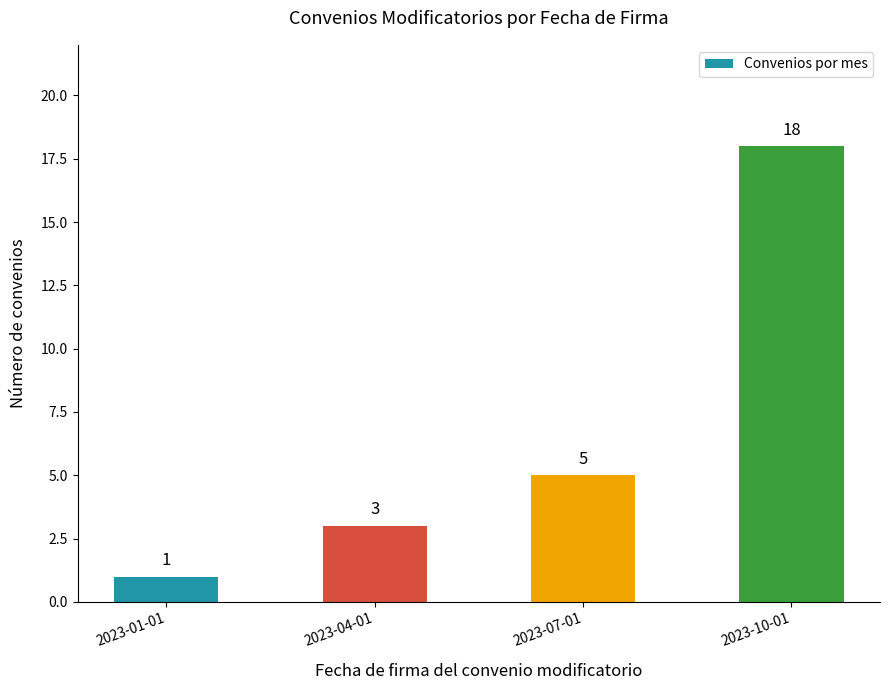

What is the difference between the values at 2023-10-01 and 2023-07-01?

13